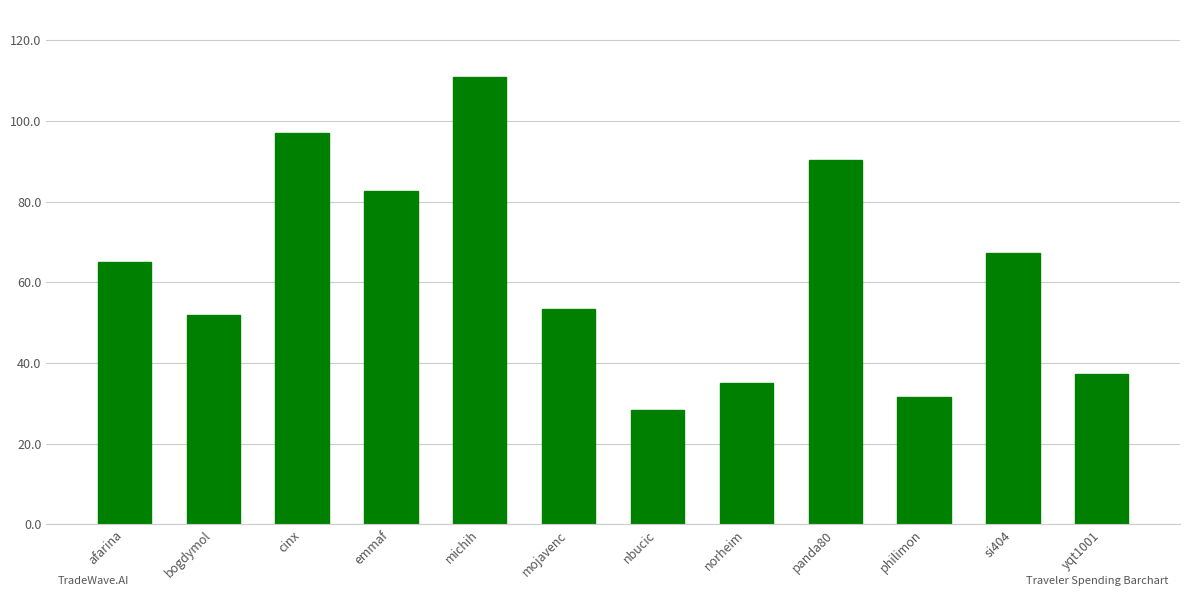

What is the label of the 7th bar from the left?

nbucic